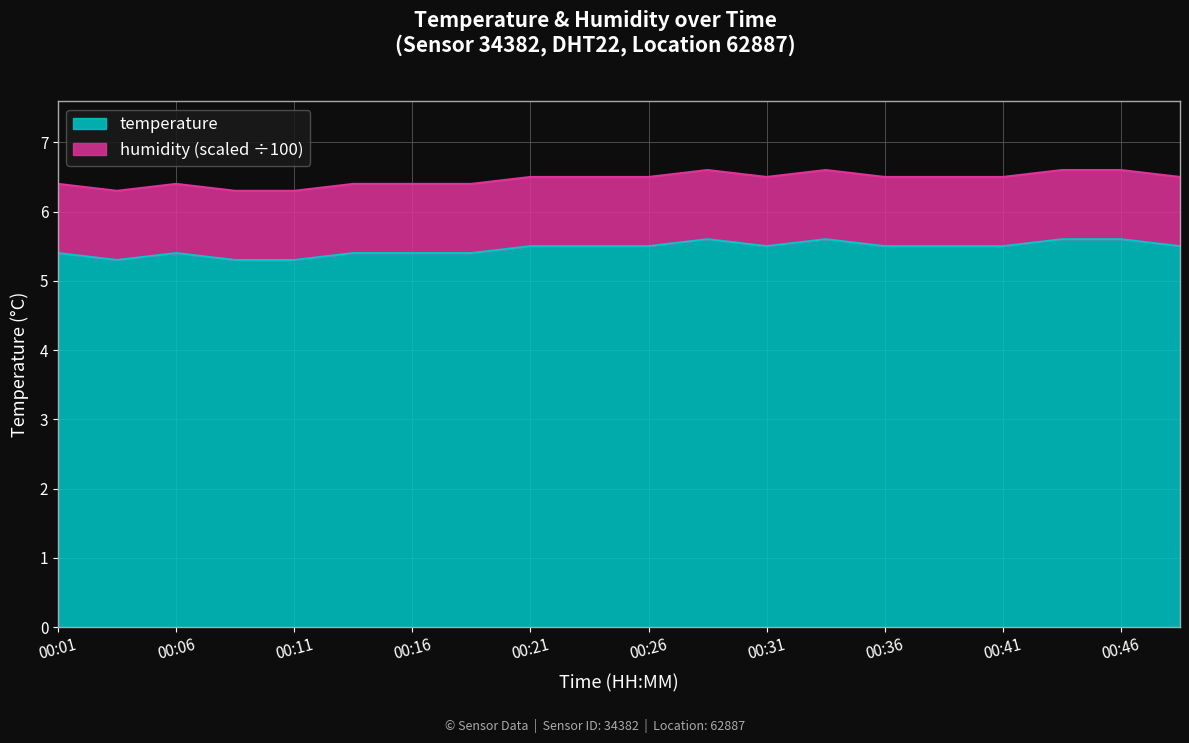

What is the approximate value at 00:33?

5.6